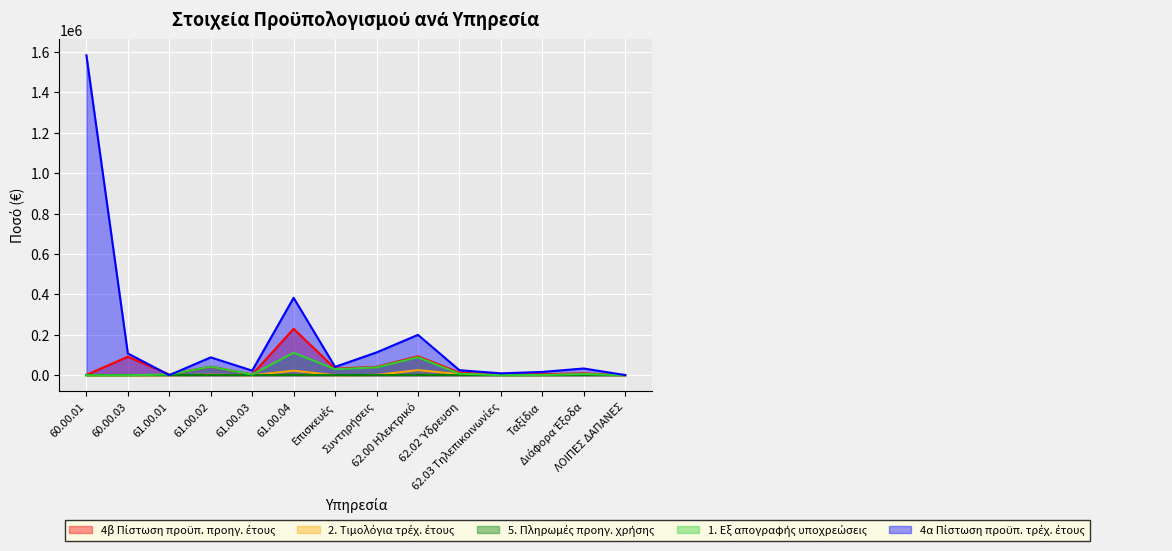

How many lines are shown in the chart?

5